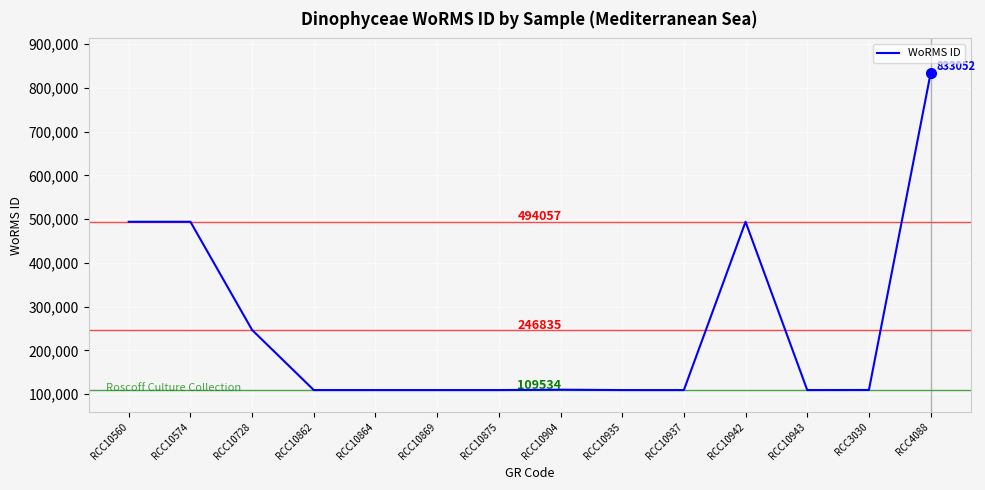

The chart shows a value of 24086 at RCC10937. True or false?

False